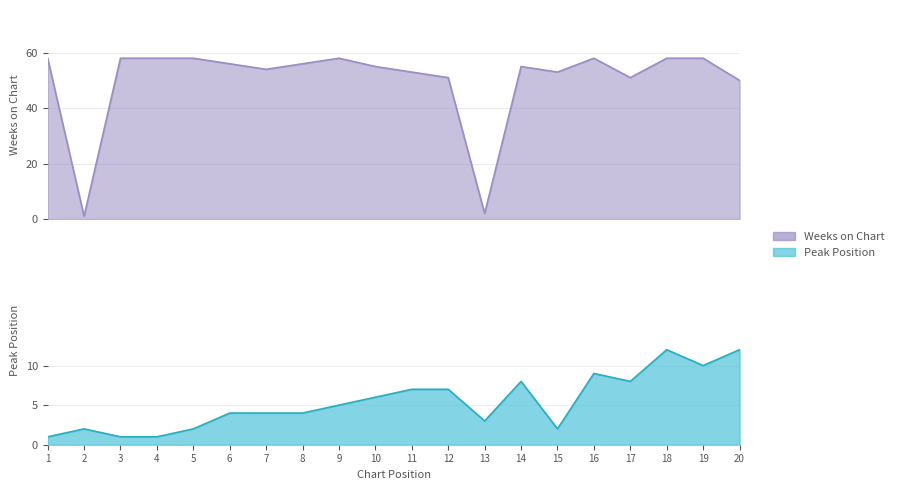

What is the difference between the second highest and second lowest values in the Peak Position series?

11